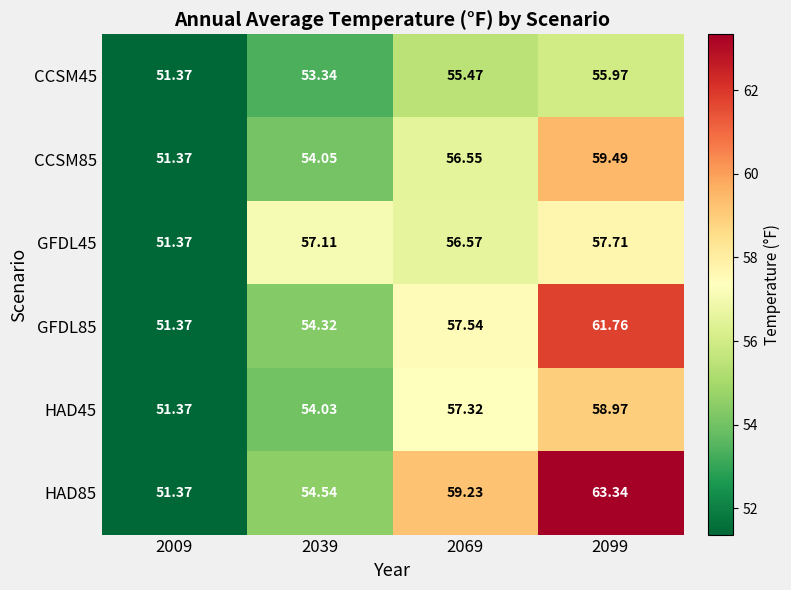

How many values in the CCSM45 series exceed 55?

2